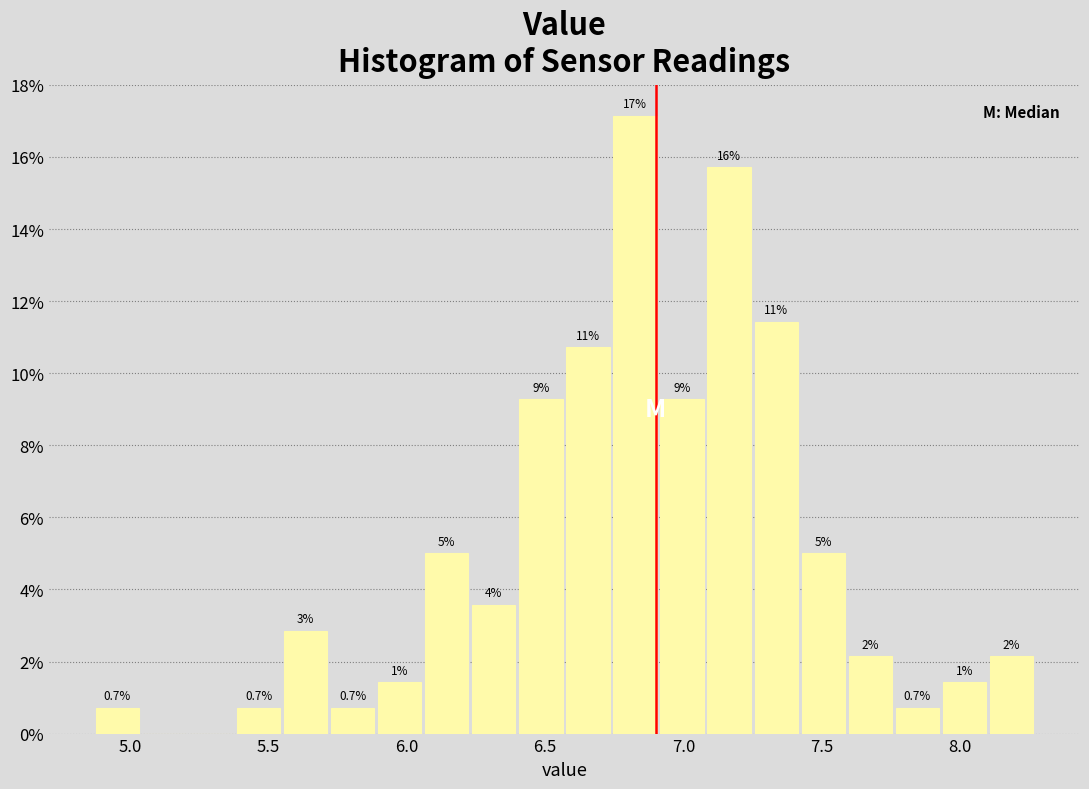

Read against the x-axis, roughly where is the centre of the tallest bar?

6.85